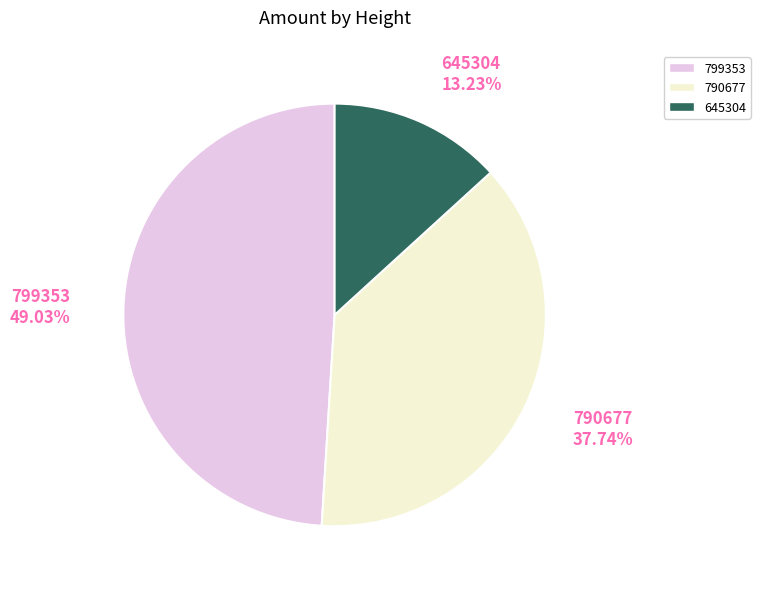

To the nearest percent, what portion does 790677 represent?

38%